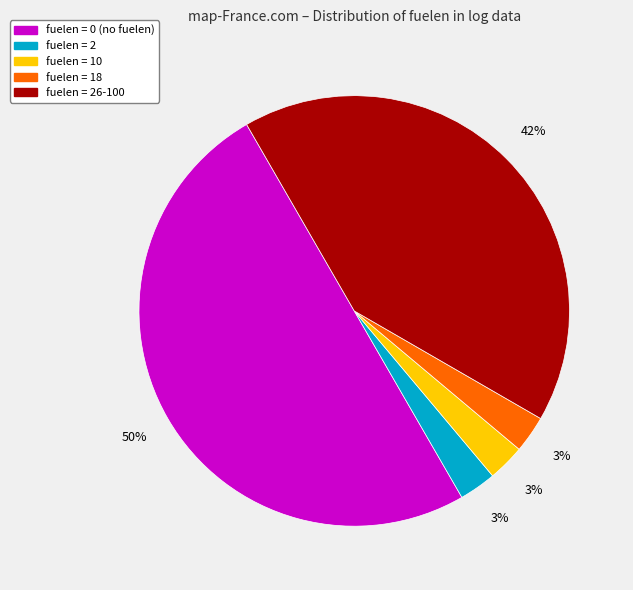

To the nearest percent, what is the difference between the largest and smallest slice percentages?

47%